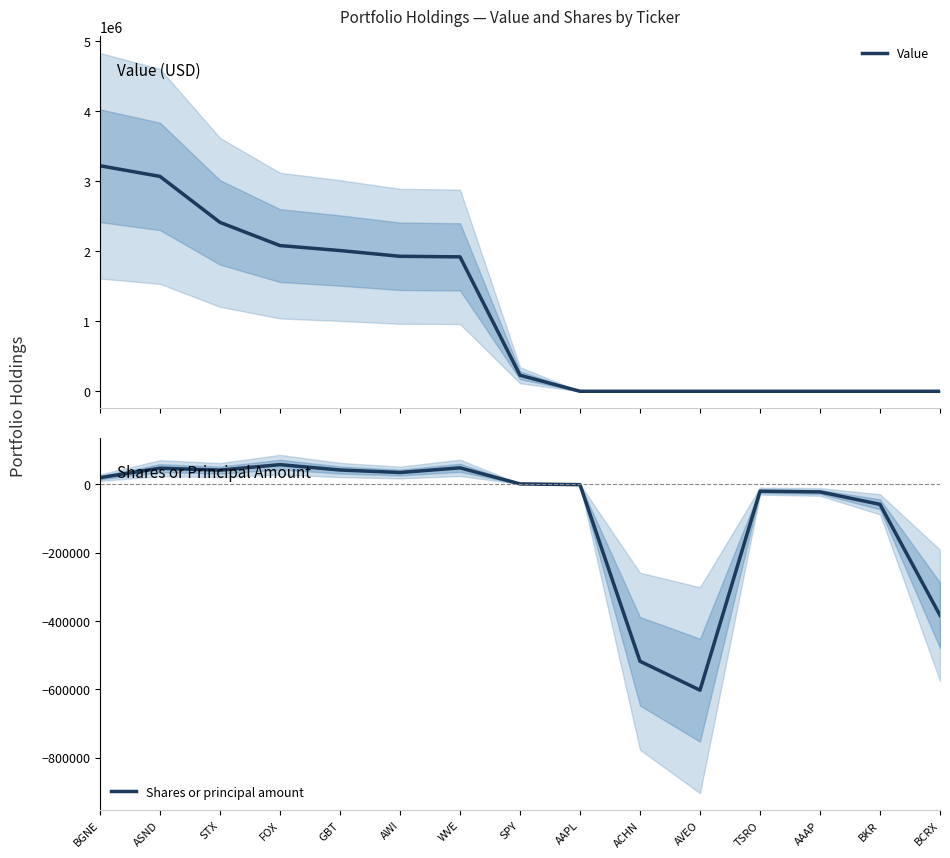

Which label corresponds to the largest value in the chart?

BGNE